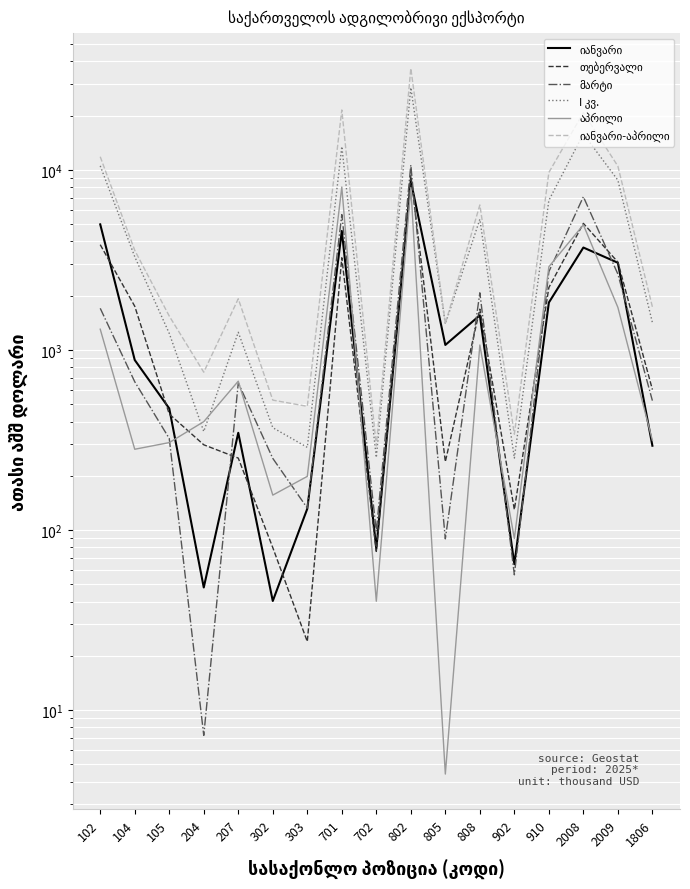

What is the approximate value of იანვარი-აპრილი at 802?

36548.4